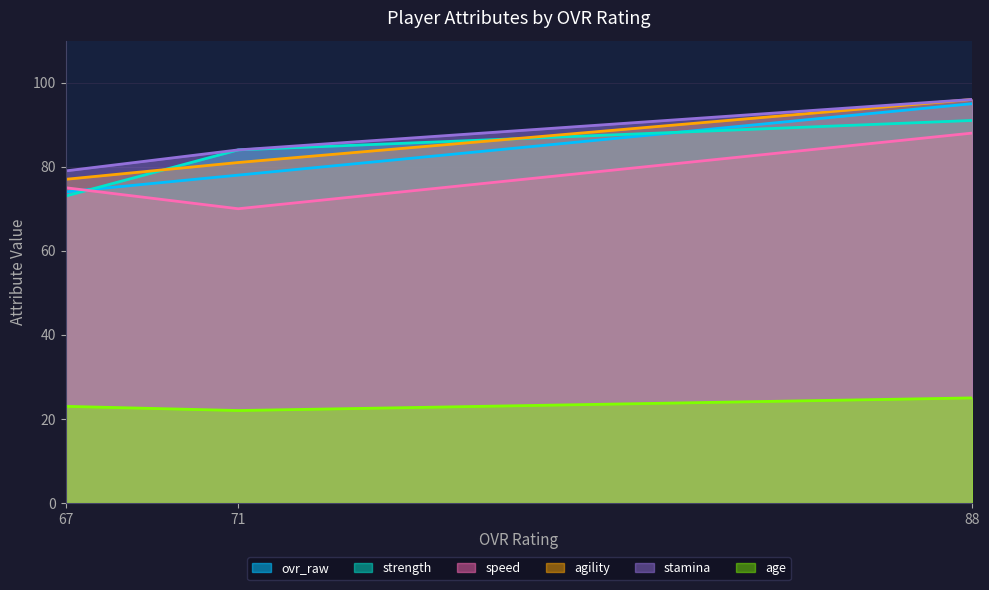

Is the value of strength at 71 greater than the value of stamina at 67?

Yes